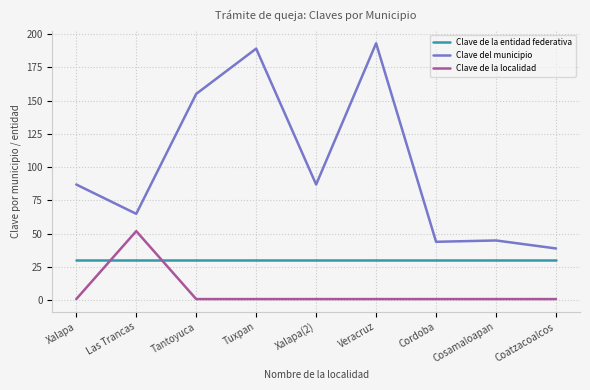

Between which two adjacent categories do Clave de la localidad and Clave de la entidad federativa first intersect?

Xalapa and Las Trancas